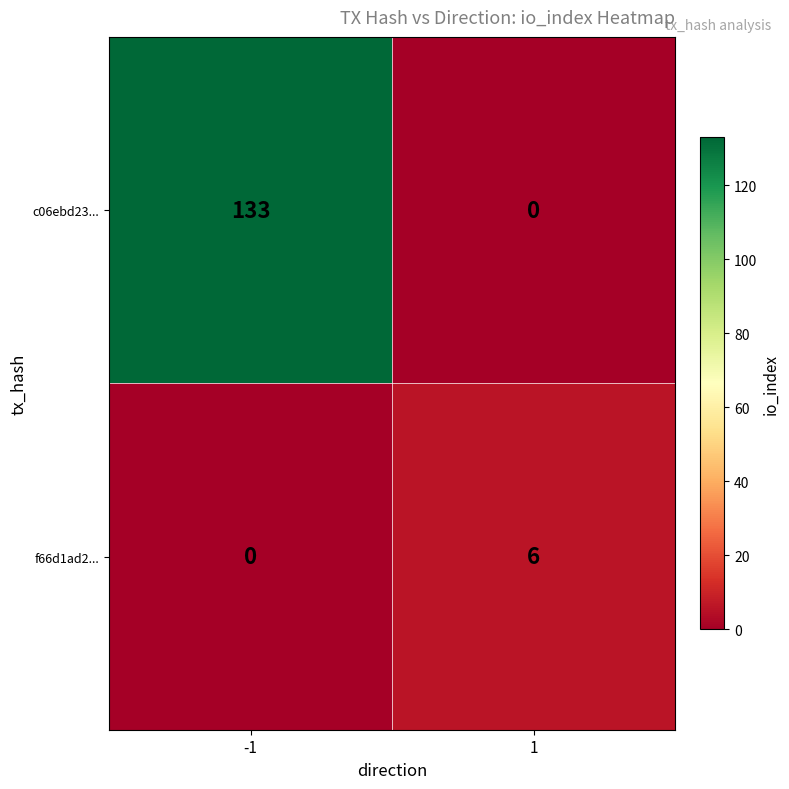

List the labels in order of f66d1ad2... value, smallest first.

-1, 1